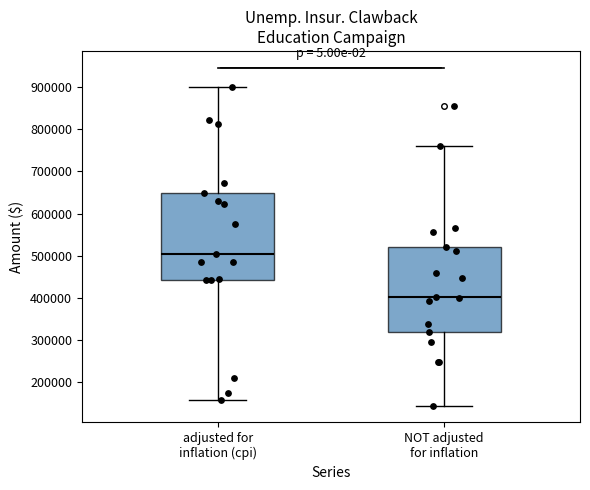

Which box's median line is the highest?

adjusted for inflation (cpi)